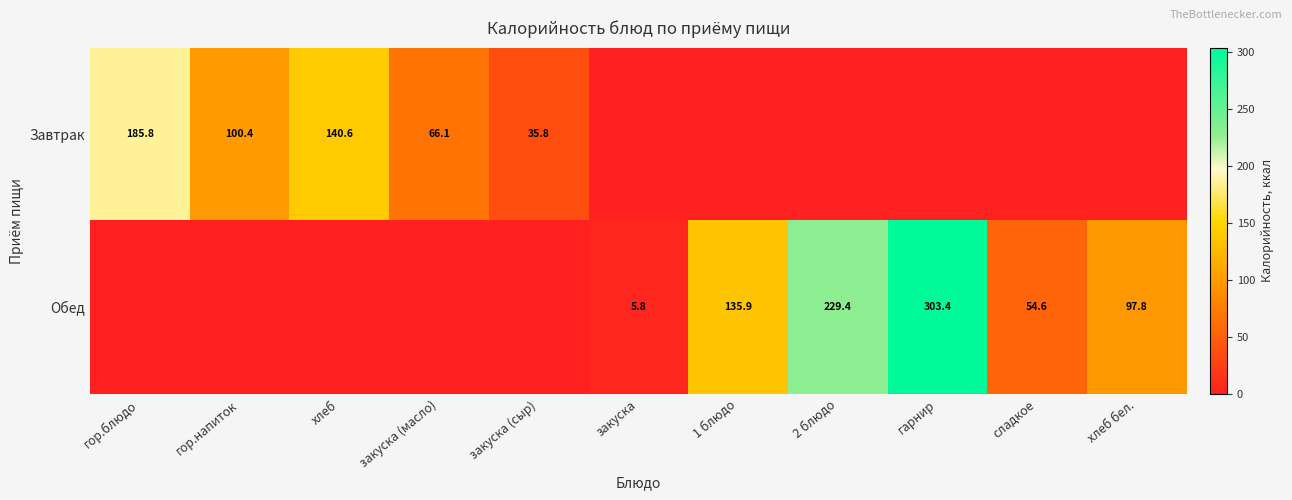

True or false: Обед has a value of 303.4 at гарнир.

True